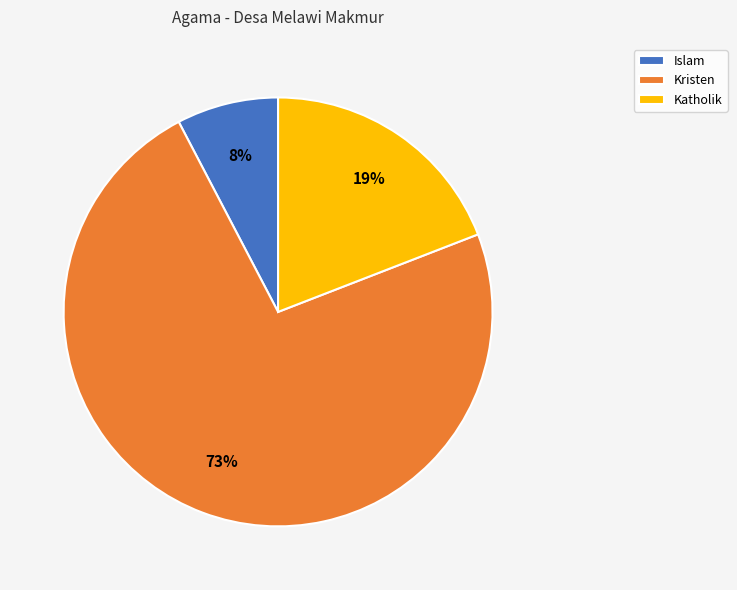

Do Katholik and Kristen together represent more than half of the pie?

Yes